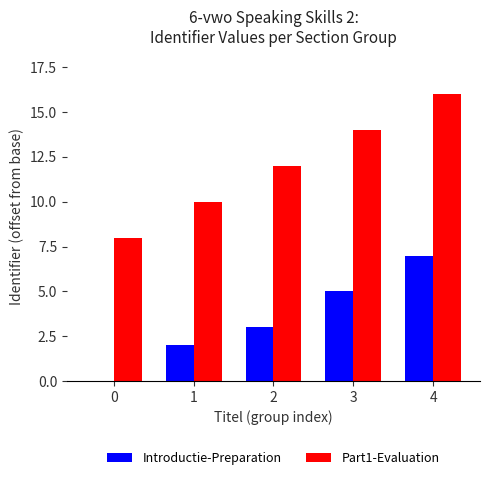

What are all the series names shown in the legend?

Introductie-Preparation, Part1-Evaluation